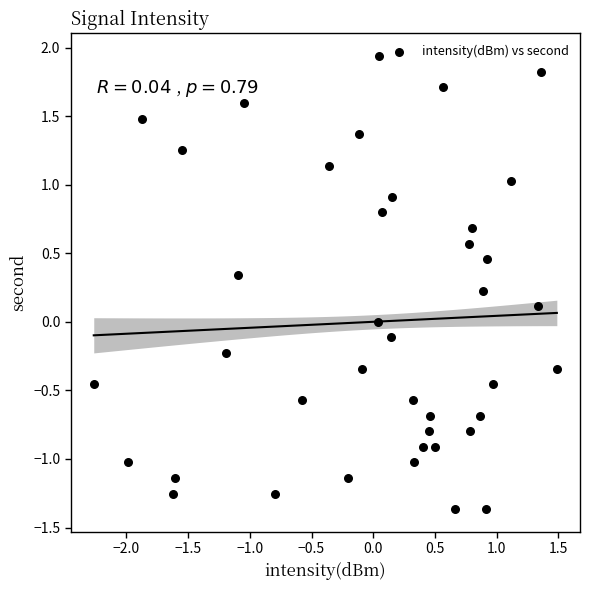

What is the range of Y values (max minus min)?

3.3